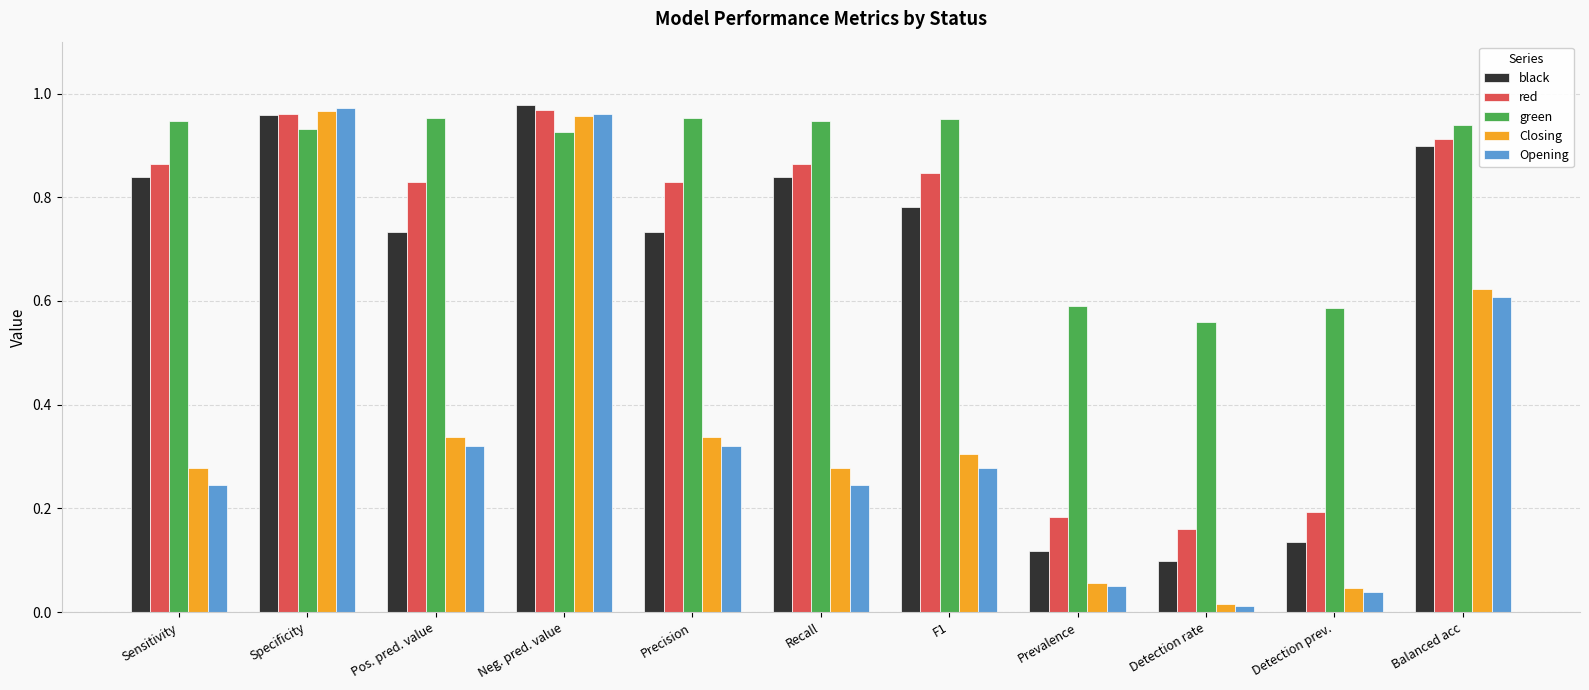

What is the sum of all black values?

7.1